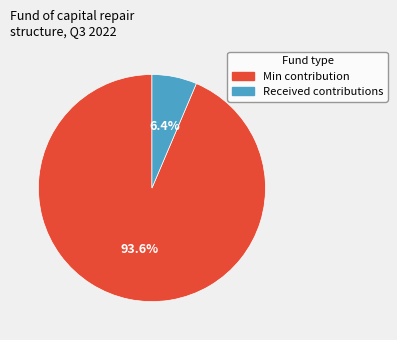

What percentage do Received contributions and Min contribution together represent?

100.0%